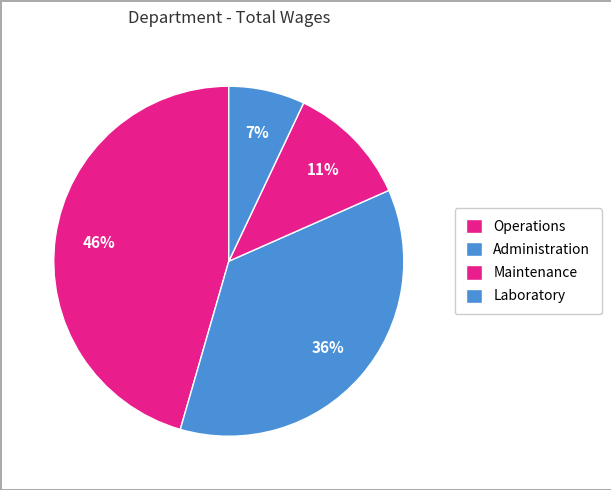

True or false: Laboratory accounts for 7% of the total.

True